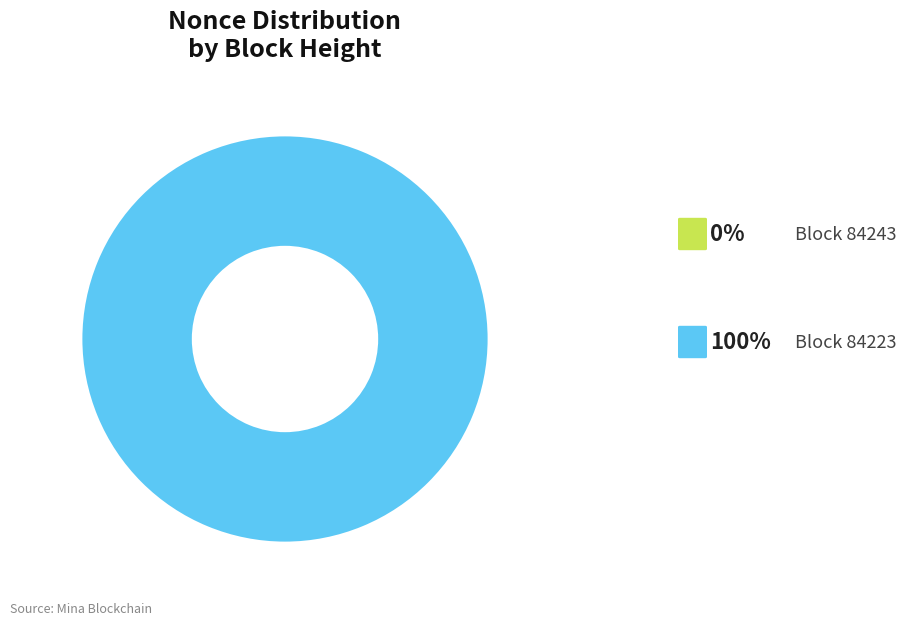

Is it true that 84223 is 100% of the pie?

True